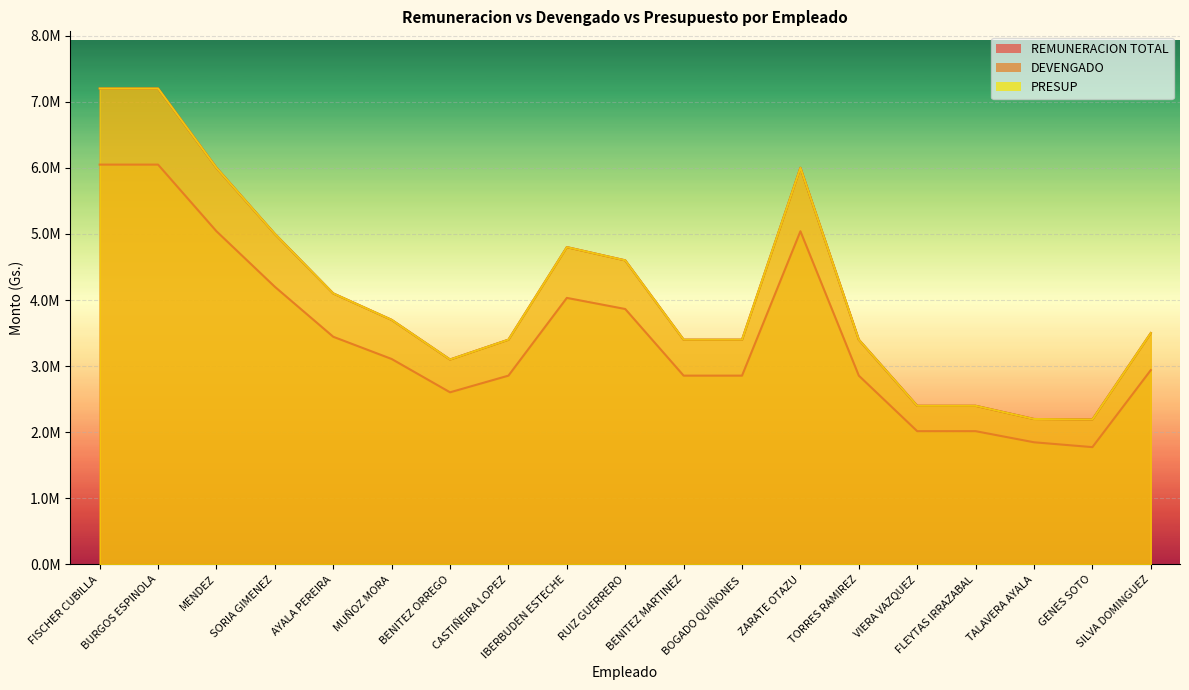

What is the difference between the PRESUP values at IBERBUDEN ESTECHE and FISCHER CUBILLA?

2400000